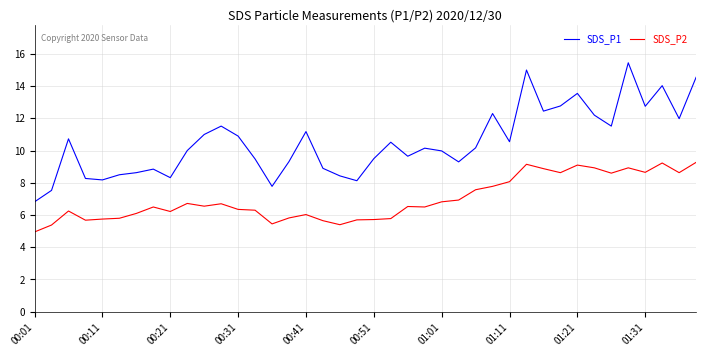

What is the minimum value for SDS_P2?

5.0